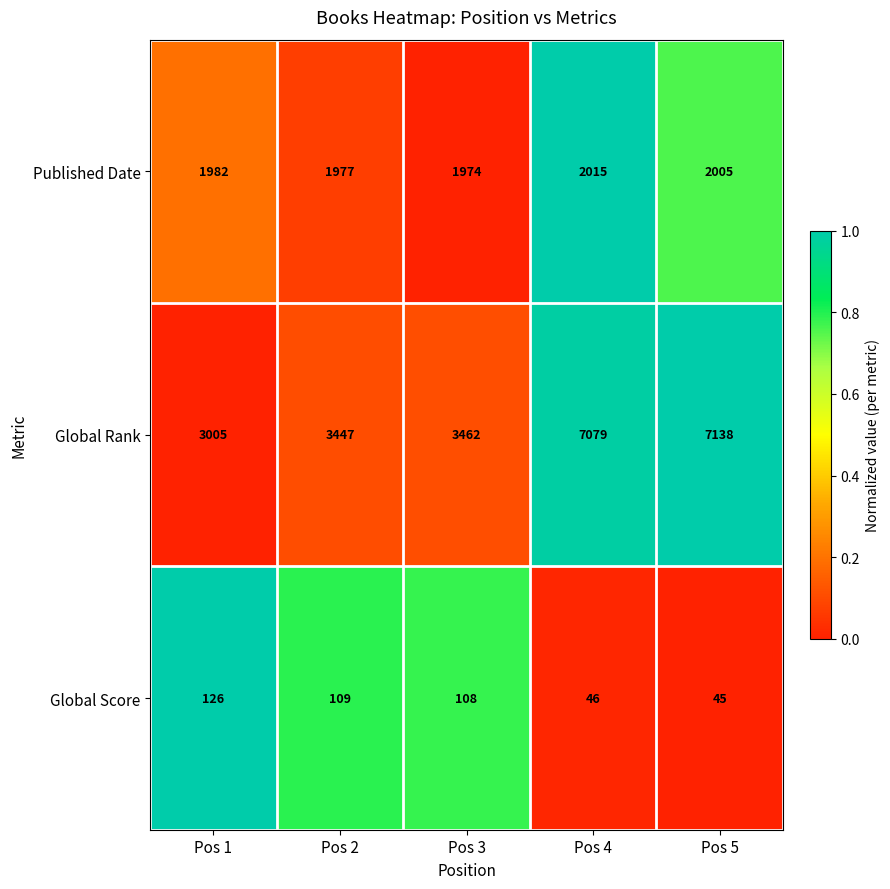

Reading right to left, what are all the values shown in this chart?

Published Date: Pos 5=2005	Pos 4=2015	Pos 3=1974	Pos 2=1977	Pos 1=1982
Global Rank: Pos 5=7138	Pos 4=7079	Pos 3=3462	Pos 2=3447	Pos 1=3005
Global Score: Pos 5=45	Pos 4=46	Pos 3=108	Pos 2=109	Pos 1=126